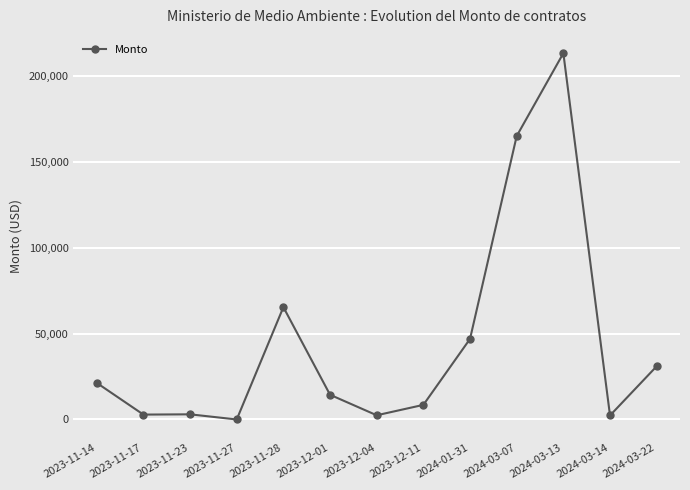

What is the maximum value shown in the chart?

213408.9